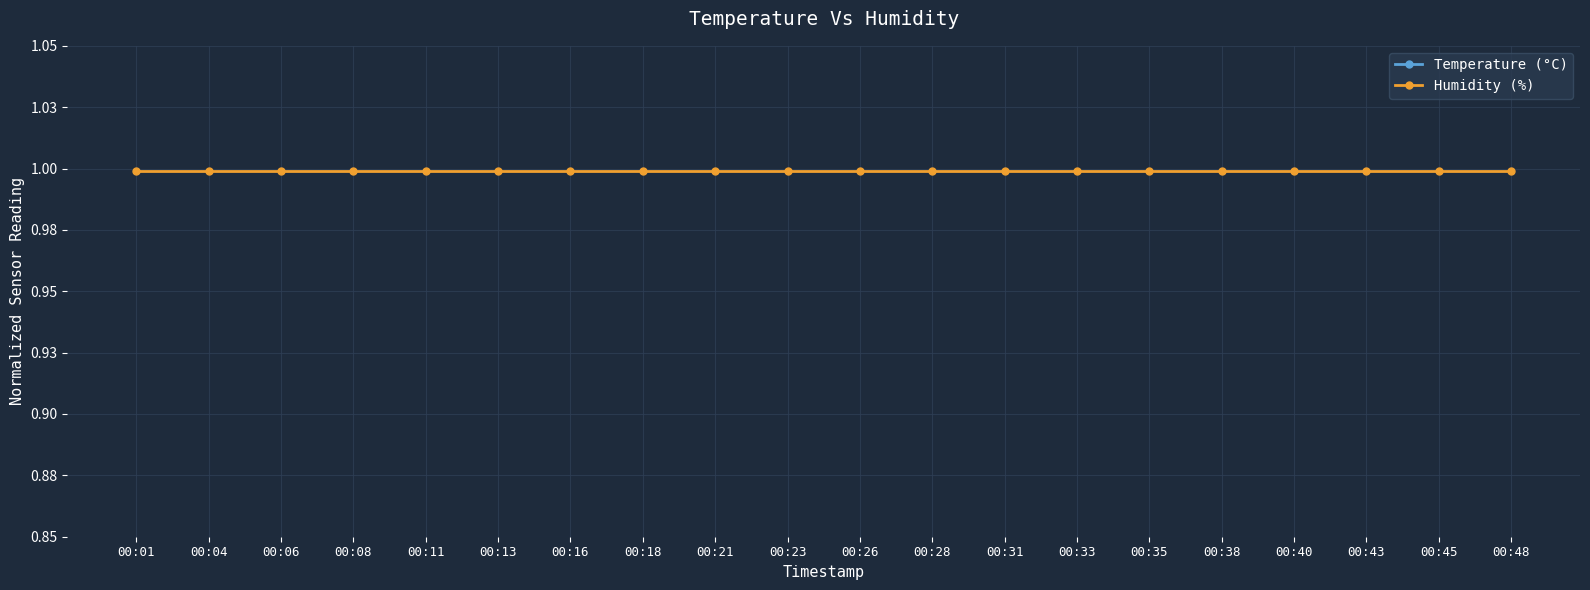

How many lines are shown in the chart?

2